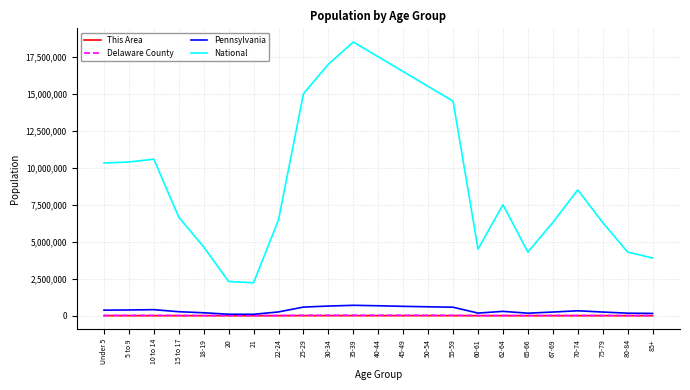

At which label does This Area first exceed 177?

Under 5